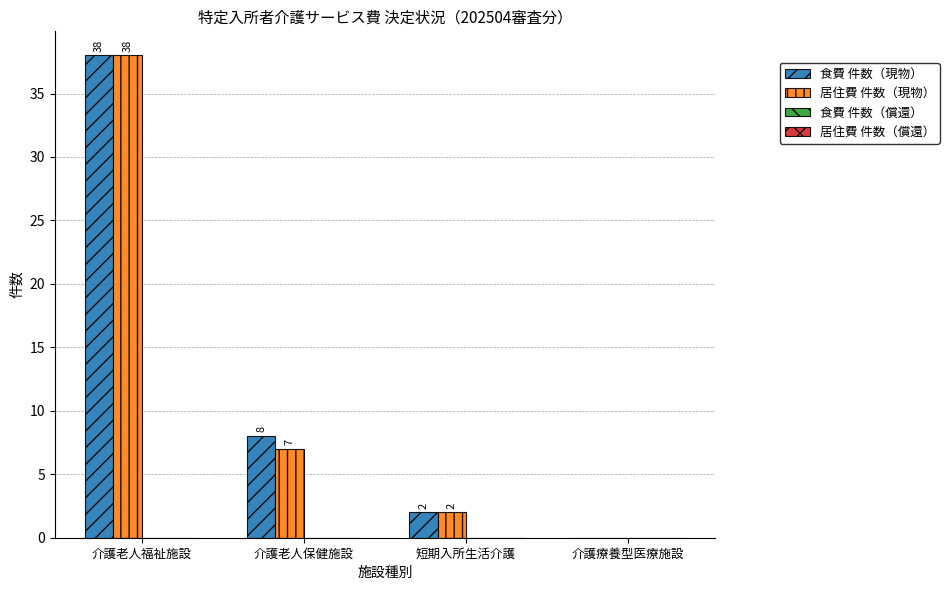

Reading left to right, extract all data points from this chart.

食費 件数（現物）: 介護老人福祉施設=38	介護老人保健施設=8	短期入所生活介護=2	介護療養型医療施設=0
居住費 件数（現物）: 介護老人福祉施設=38	介護老人保健施設=7	短期入所生活介護=2	介護療養型医療施設=0